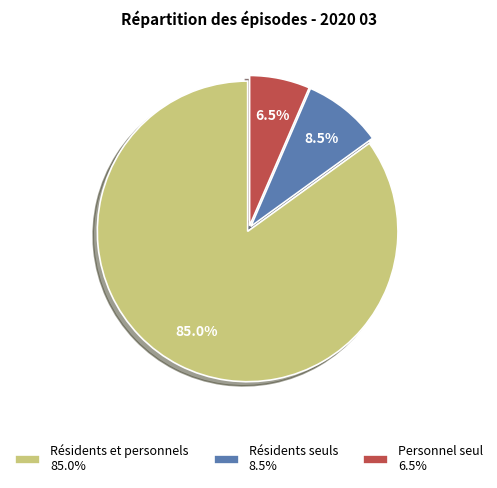

What is the largest slice in the pie chart?

Résidents et personnels